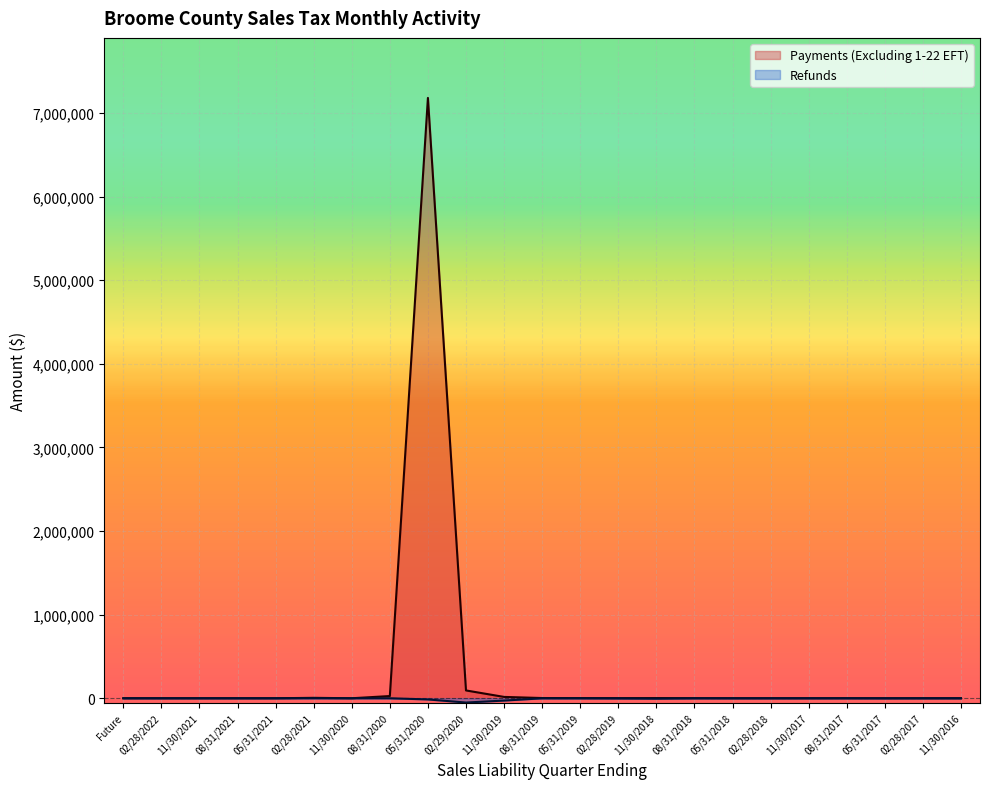

How many lines are shown in the chart?

2